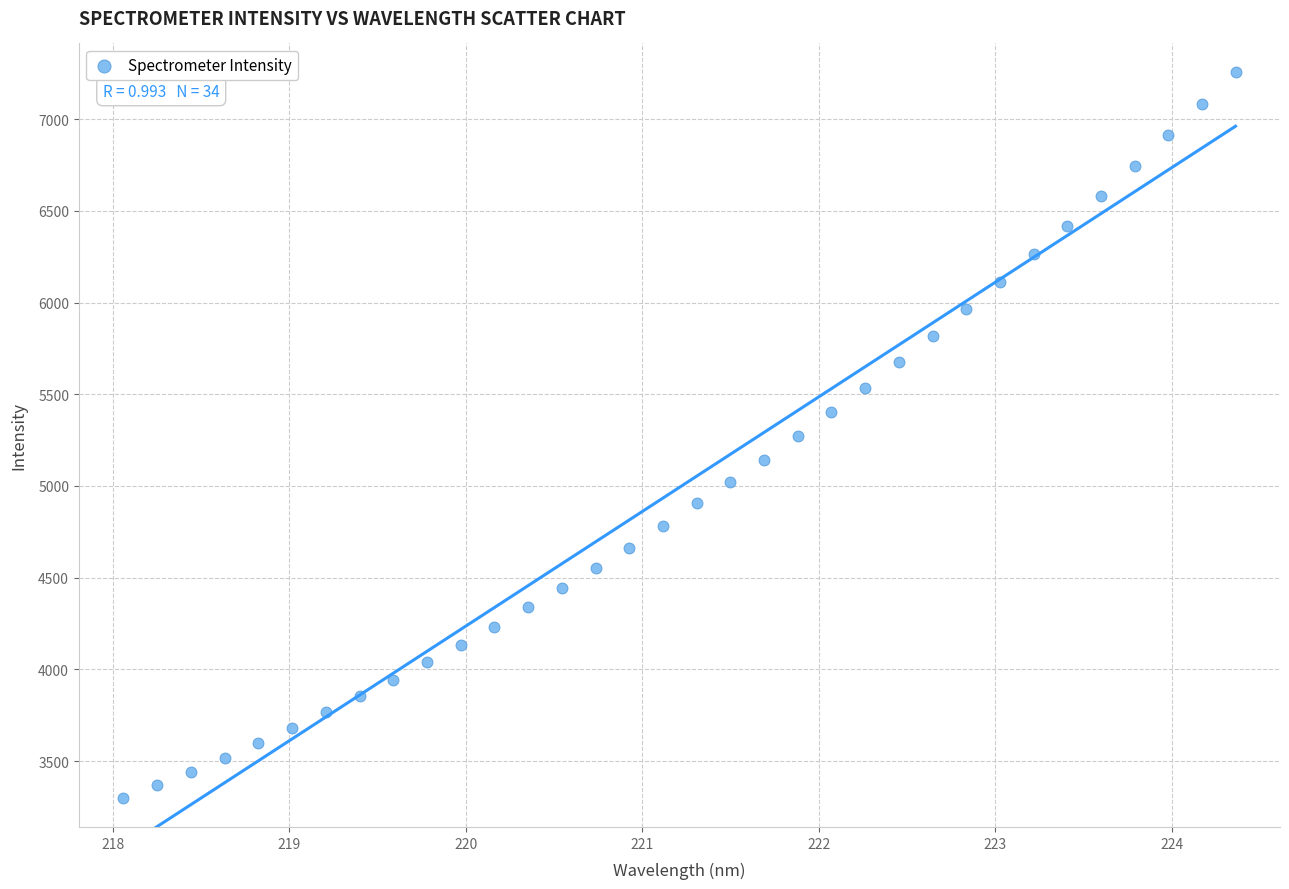

What is the range of X values (max minus min)?

6.3